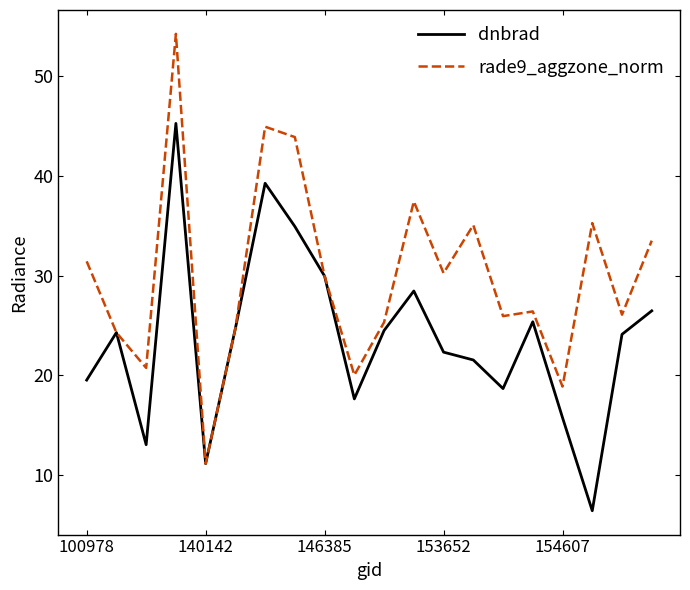

Rank the series by their maximum value, from lowest to highest.

dnbrad, rade9_aggzone_norm